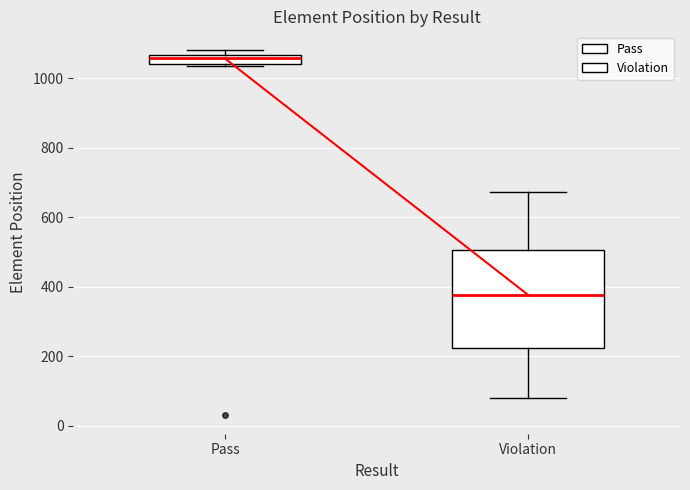

Where is the lower edge of the box for Pass on the y-axis? The values are not printed on the chart, so give them approximately, as read against the axis.

1040